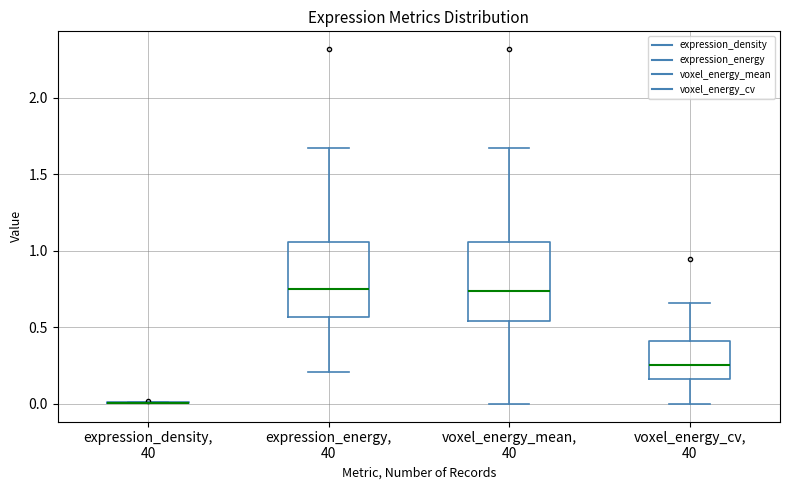

Reading left to right, transcribe this box plot: for each box, give where its median line is, the range the box spans, and where its two whiskers end, as read against the y-axis. The values are not printed on the chart, so give them approximately, as read against the axis.

expression_density, 40: box collapsed to a line at 0.00, whiskers 0.00 to 0.00
expression_energy, 40: median 0.75, box 0.55 to 1.05, whiskers 0.20 to 1.65
voxel_energy_mean, 40: median 0.75, box 0.55 to 1.05, whiskers 0.00 to 1.65
voxel_energy_cv, 40: median 0.25, box 0.15 to 0.40, whiskers 0.00 to 0.65